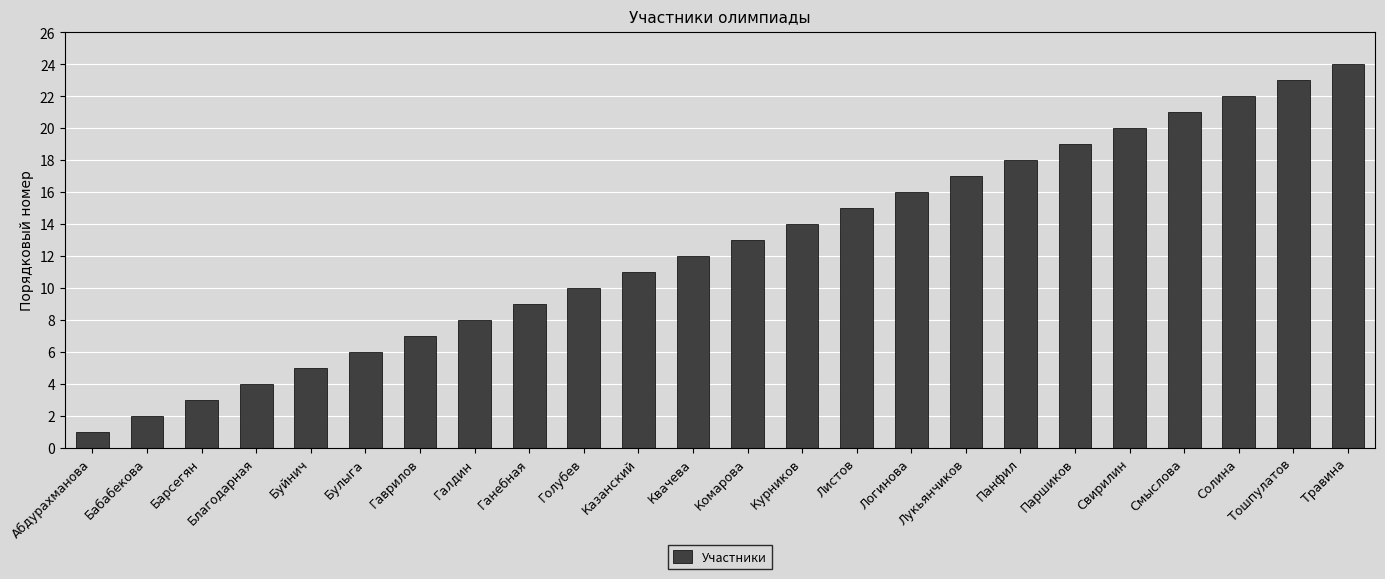

Is it true that the value at Лукьянчиков is 17?

True